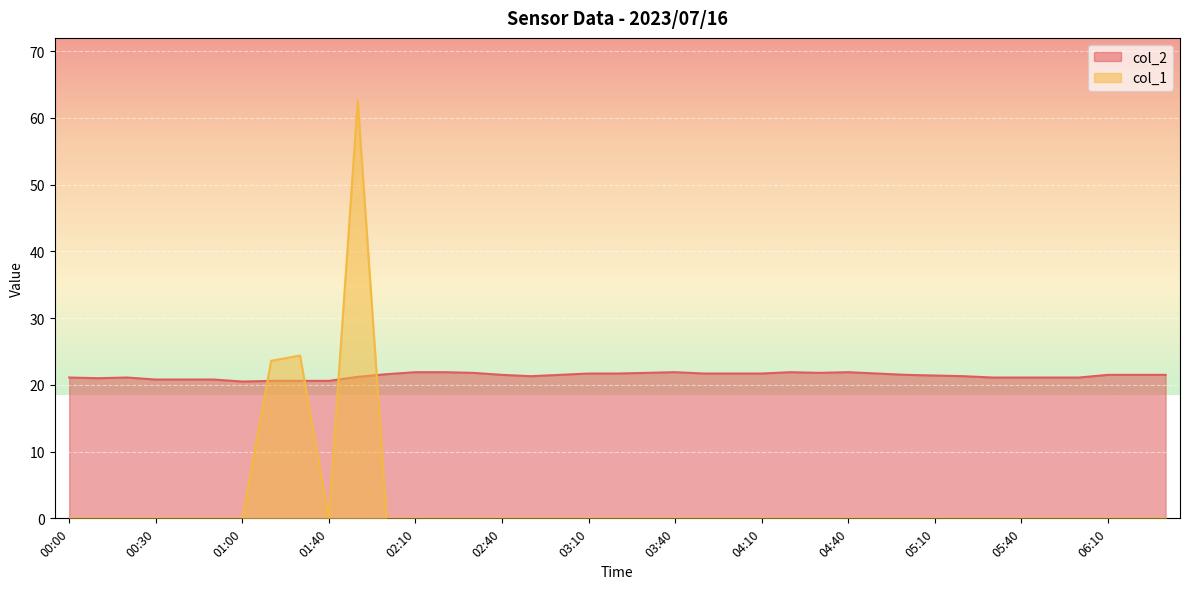

The value of col_2 at 2023/07/16 00:10 is 9.2. True or false?

False